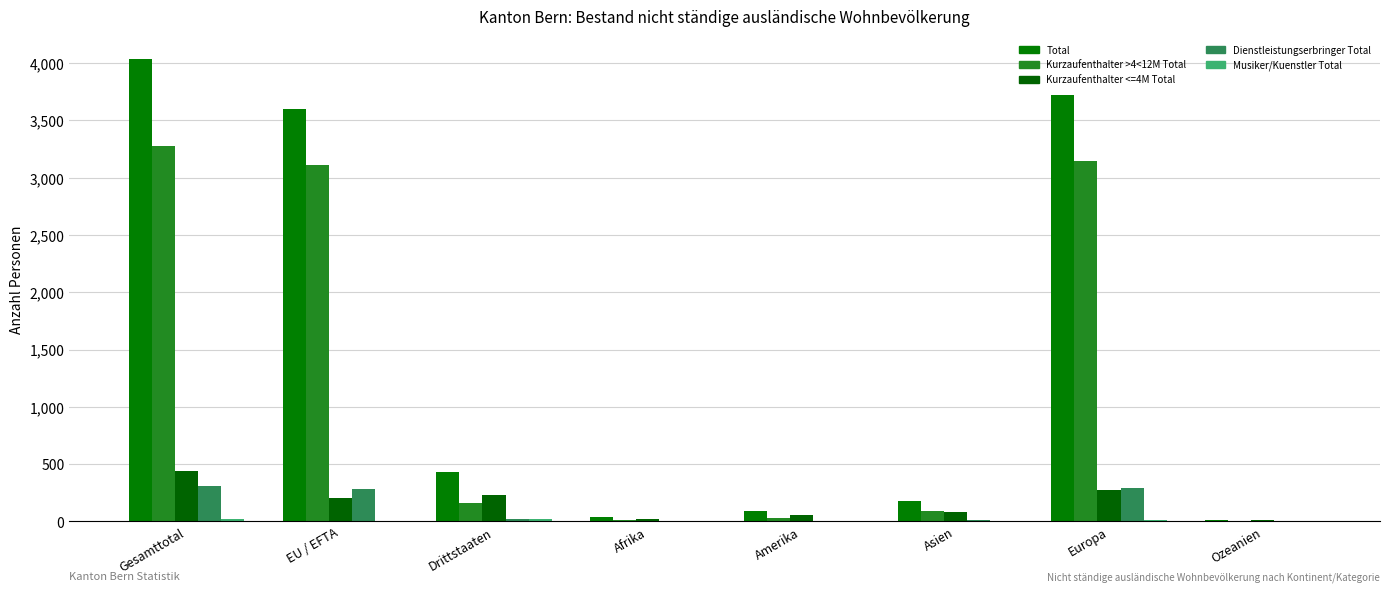

Is the value of Dienstleistungserbringer Total at Gesamttotal greater than the value of Musiker/Kuenstler Total at Afrika?

Yes